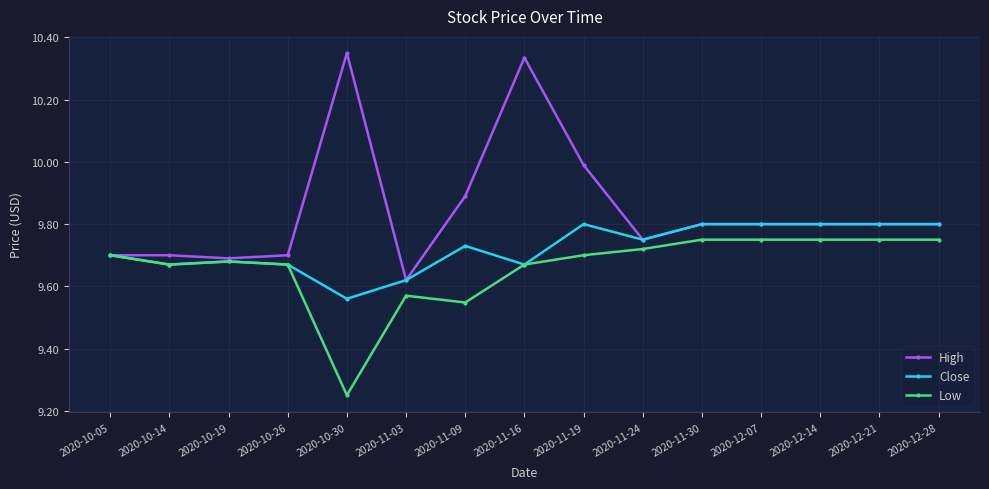

List the series in order of their peak value, lowest first.

Low, Close, High